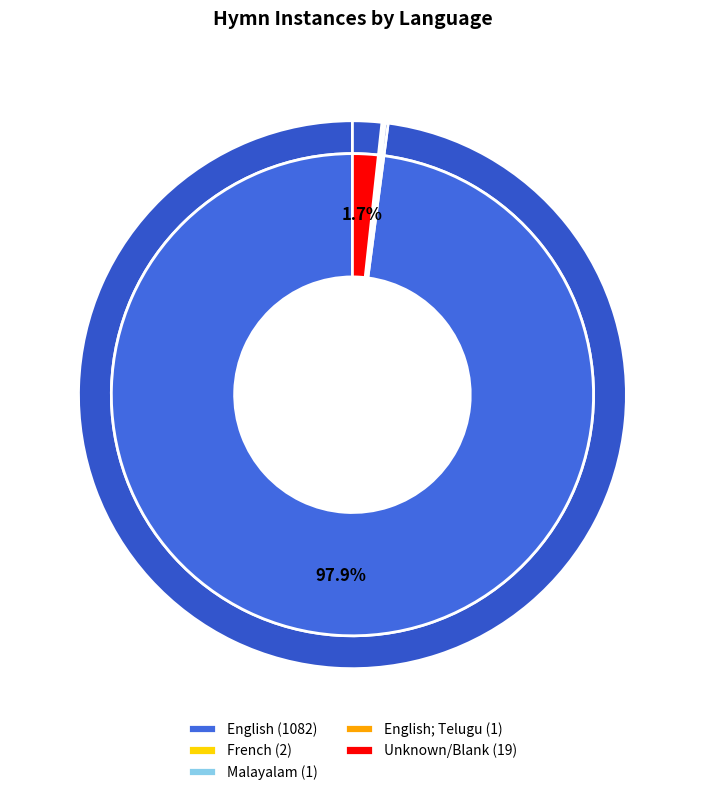

How many segments does this pie chart have?

5